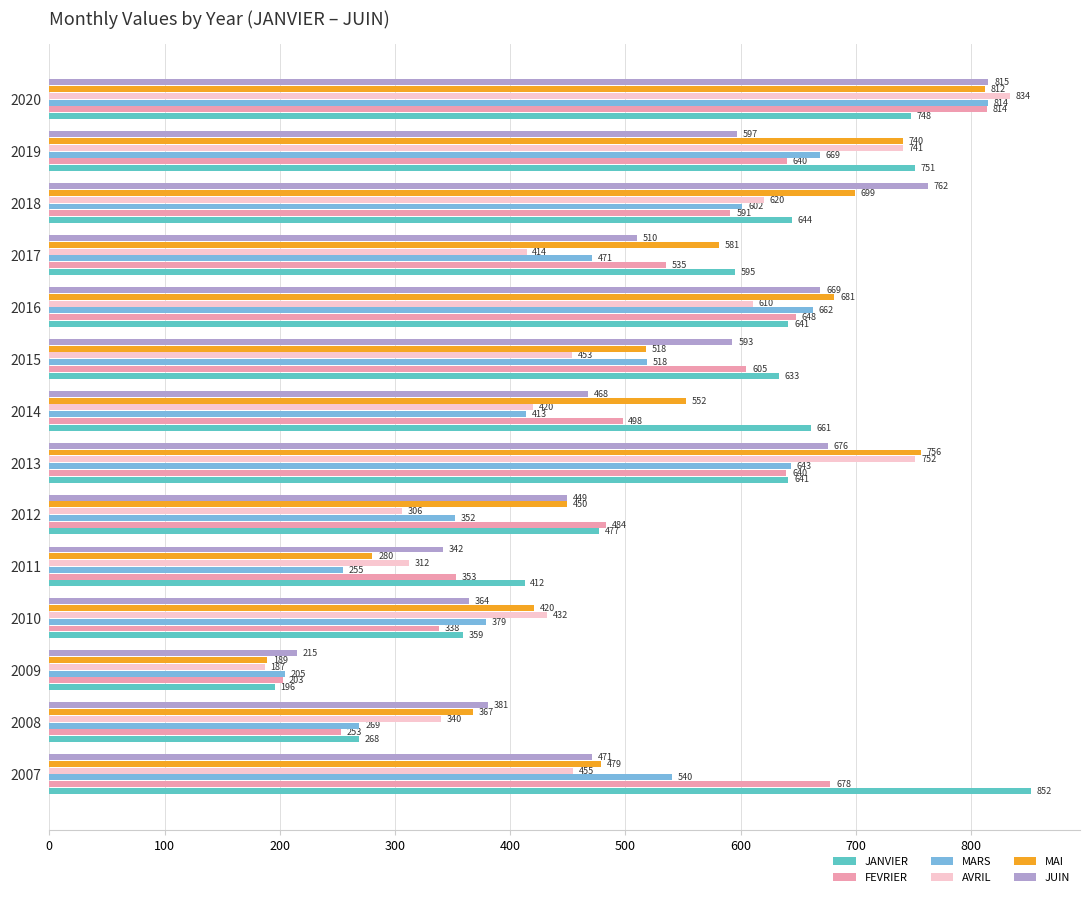

How many series are shown in this chart?

6